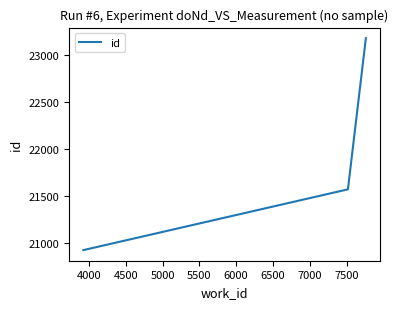

Is this an area chart (filled region under the line)?

No